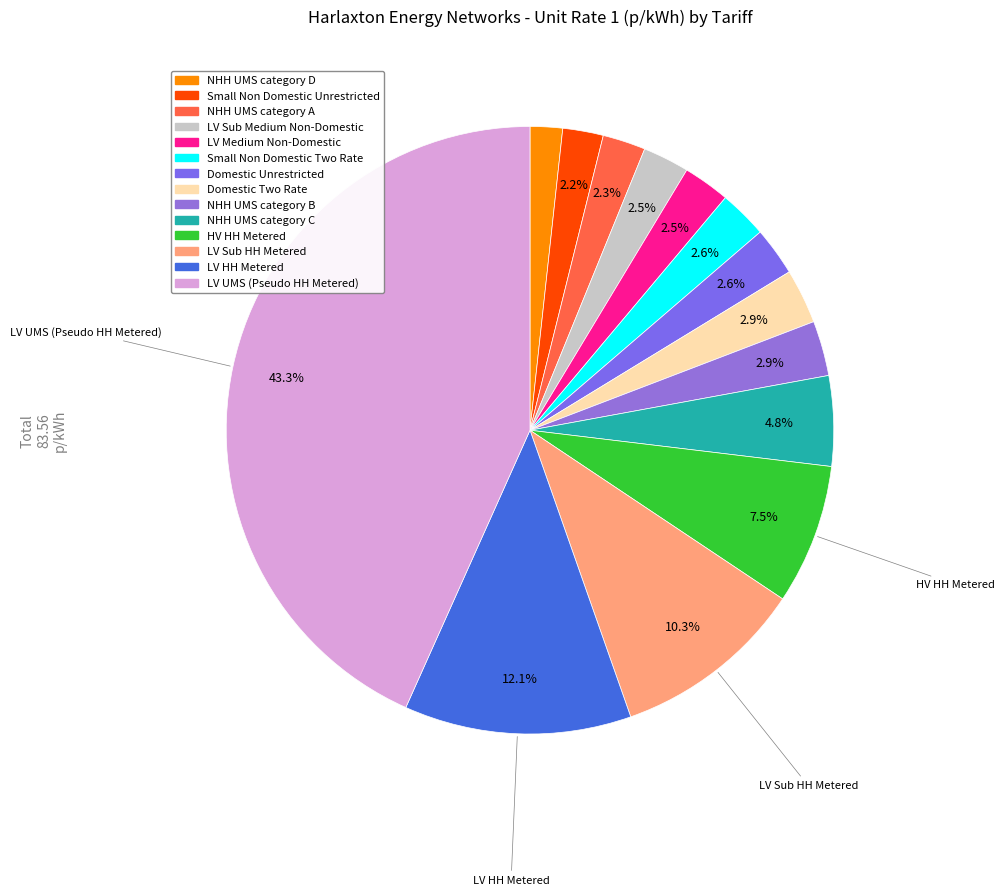

Count the number of slices in the pie.

14